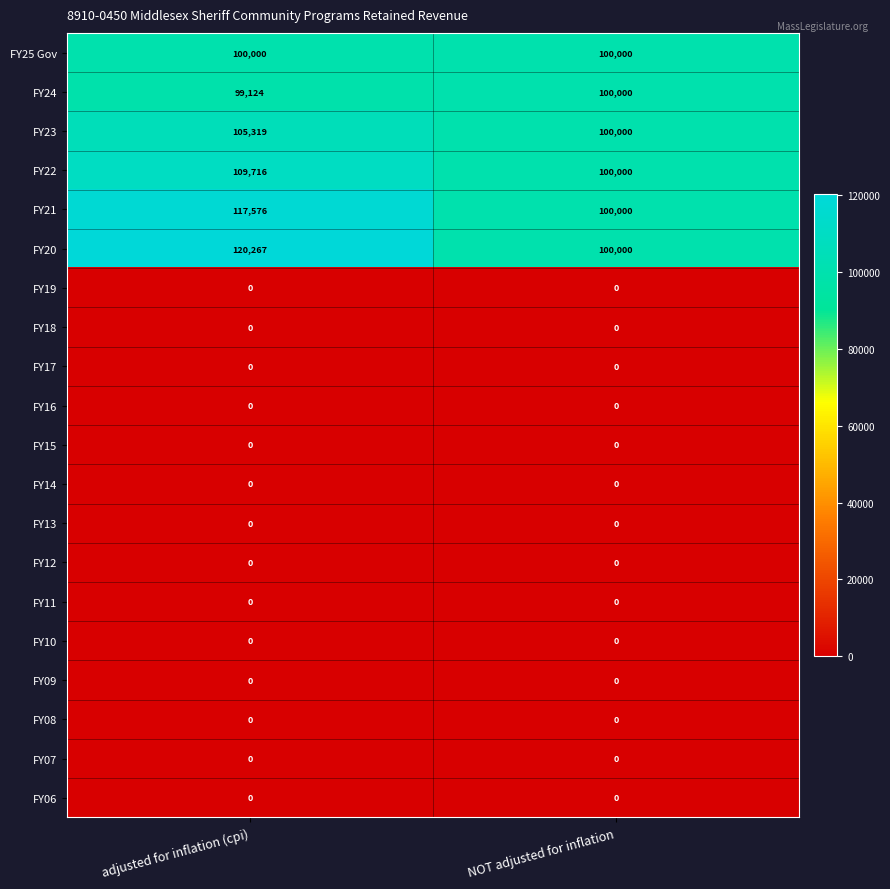

True or false: FY10 has a value of 0 at adjusted for inflation (cpi).

True